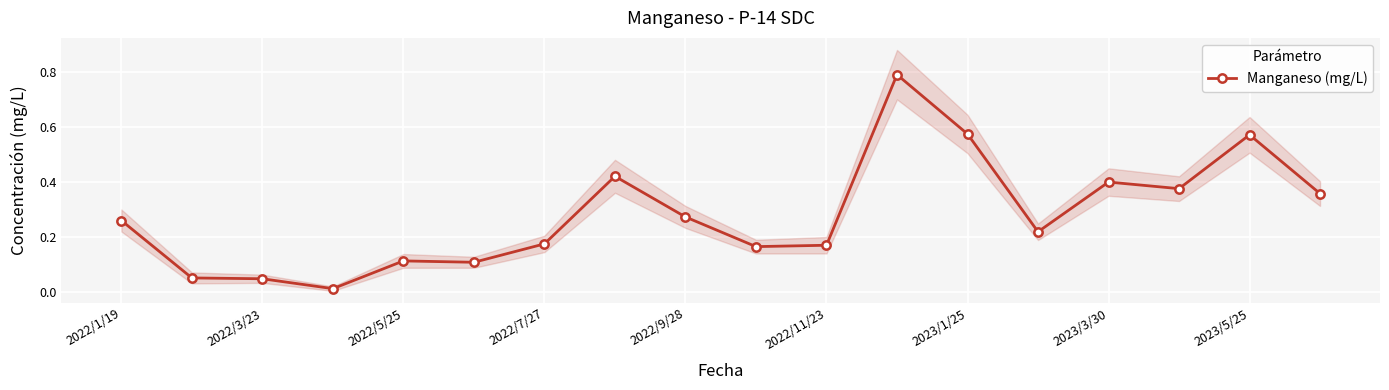

How many distinct data groups are displayed?

1